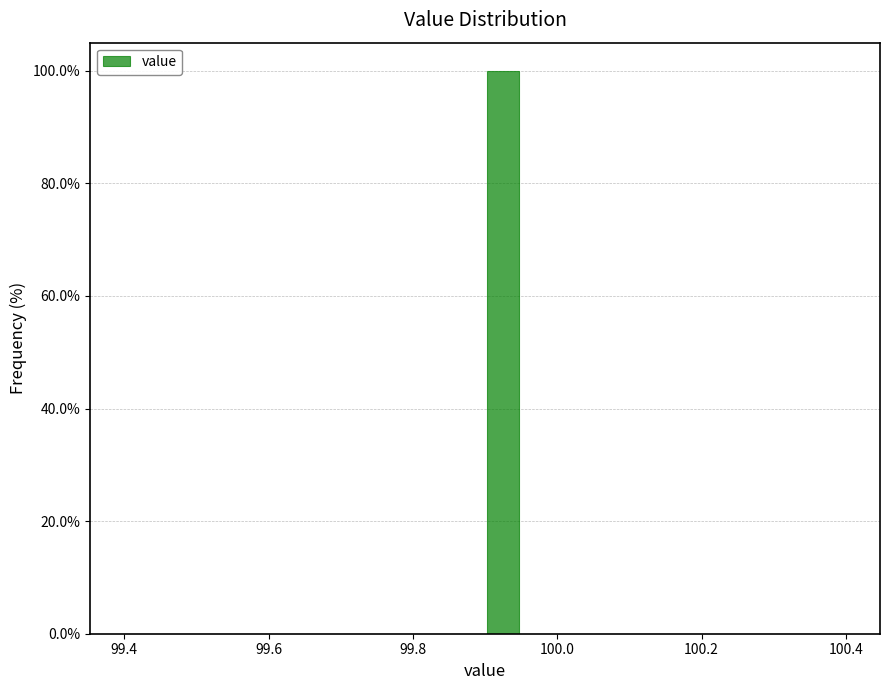

Around what value on the x-axis is the tallest bar? Give the approximate position of its centre, as read against the axis.

99.92